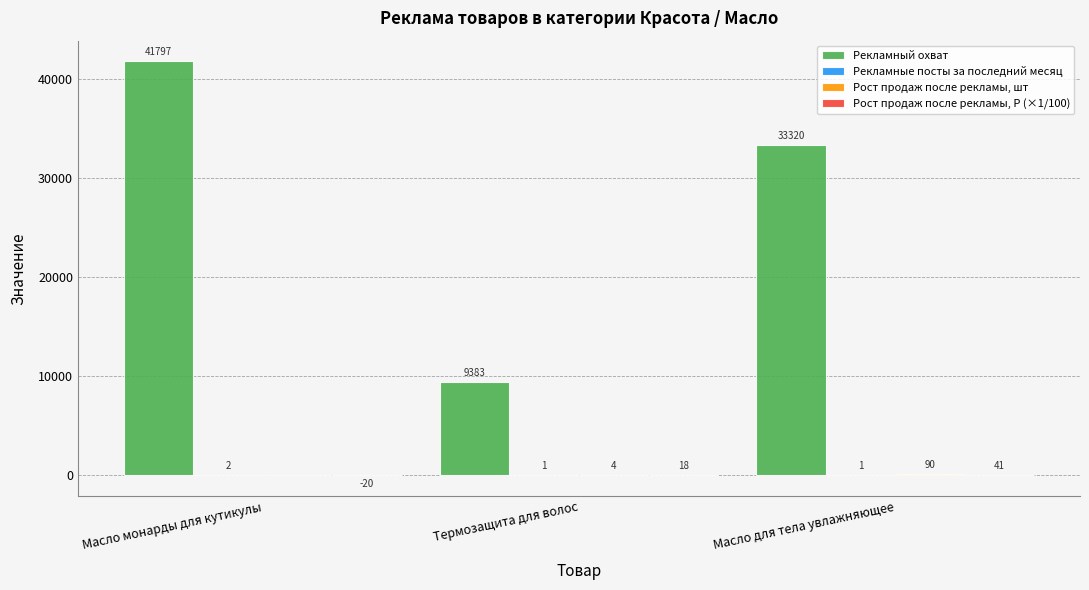

The value of Рекламный охват at Термозащита для волос is 4086.0. True or false?

False